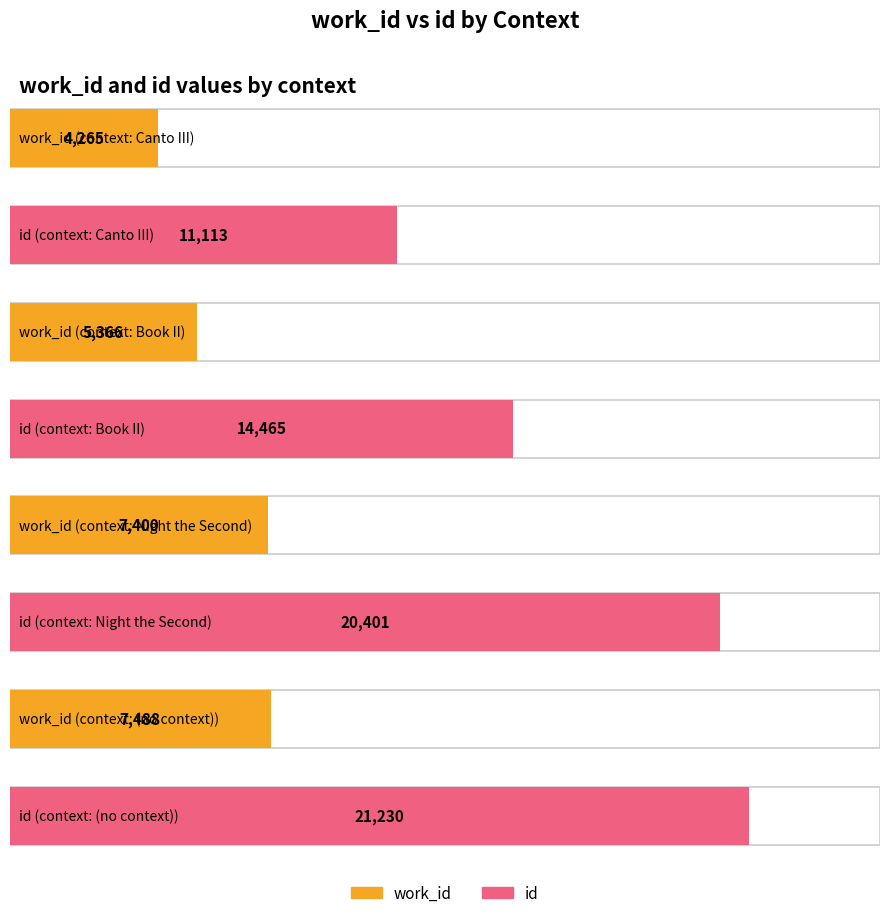

Rank the series by their maximum value, from highest to lowest.

id, work_id